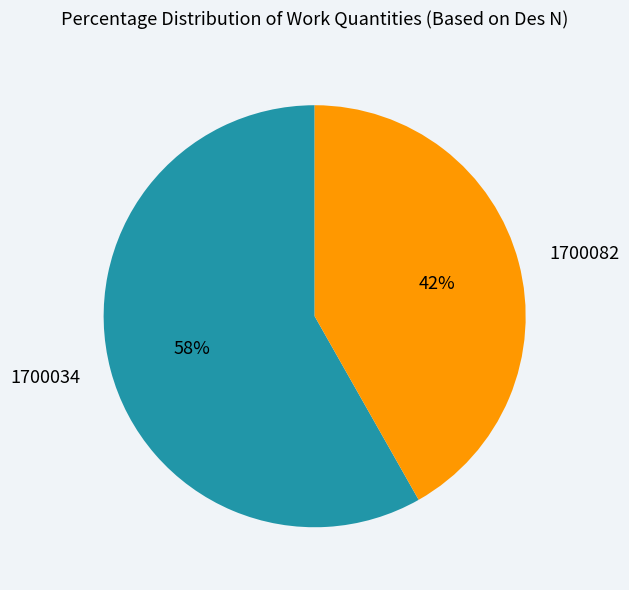

Count the number of slices in the pie.

2